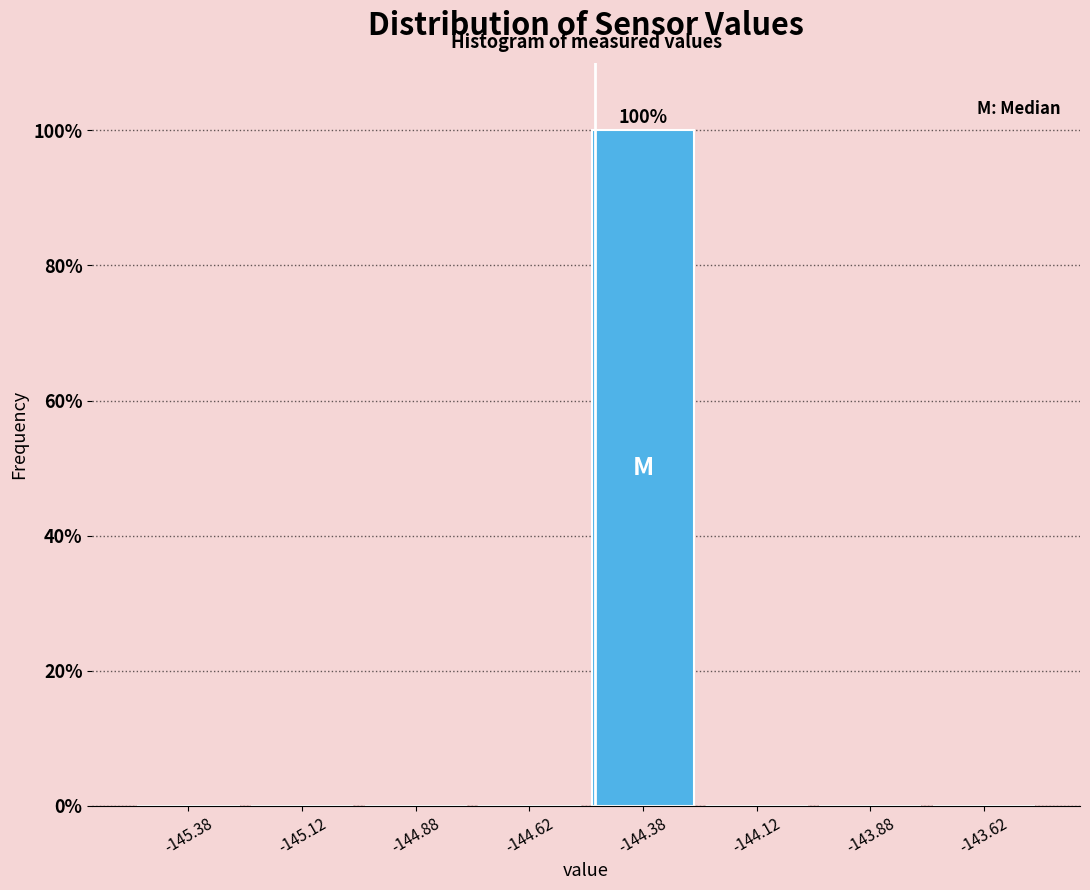

Which range on the x-axis has the tallest bar?

-144.50 to -144.25